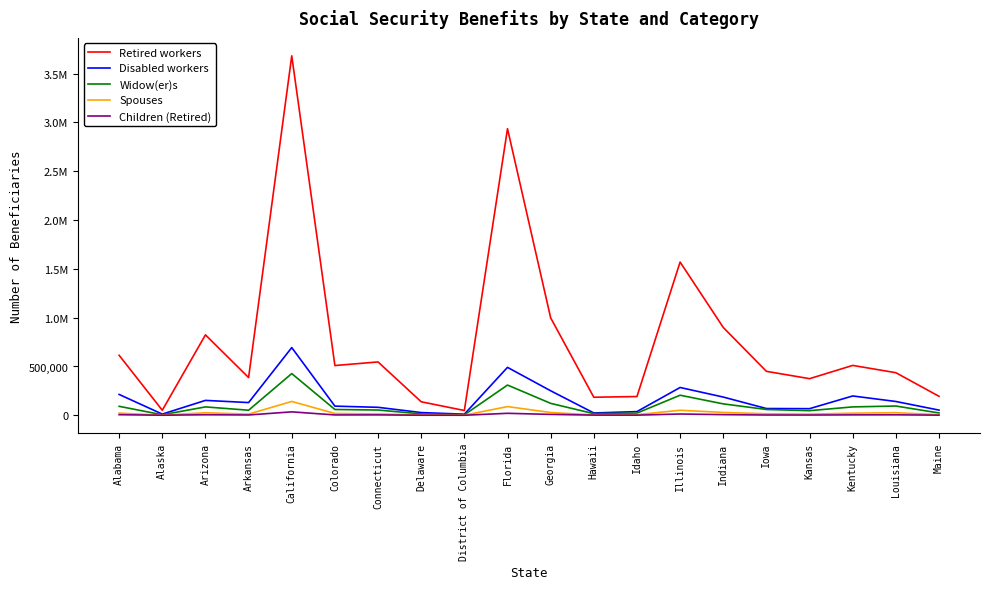

What are all the series names shown in the legend?

Retired workers, Disabled workers, Widow(er)s, Spouses, Children (Retired)